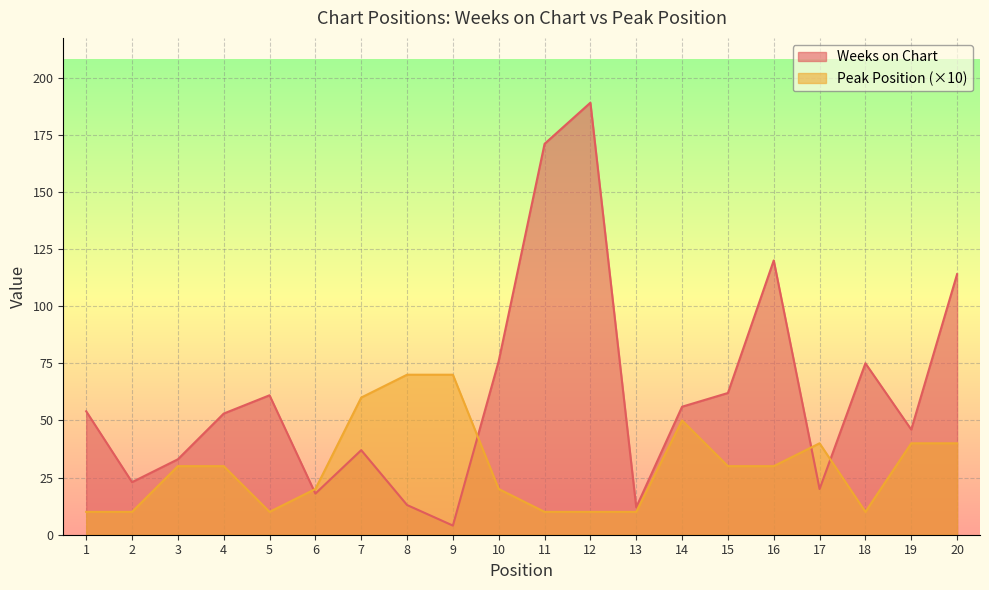

What is the greatest value displayed?

189